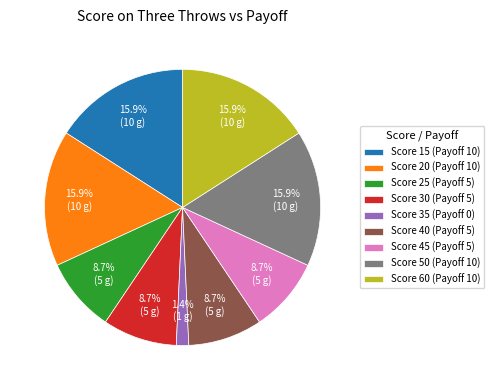

Between Score 20 (Payoff 10) and Score 25 (Payoff 5), which is larger?

Score 20 (Payoff 10)